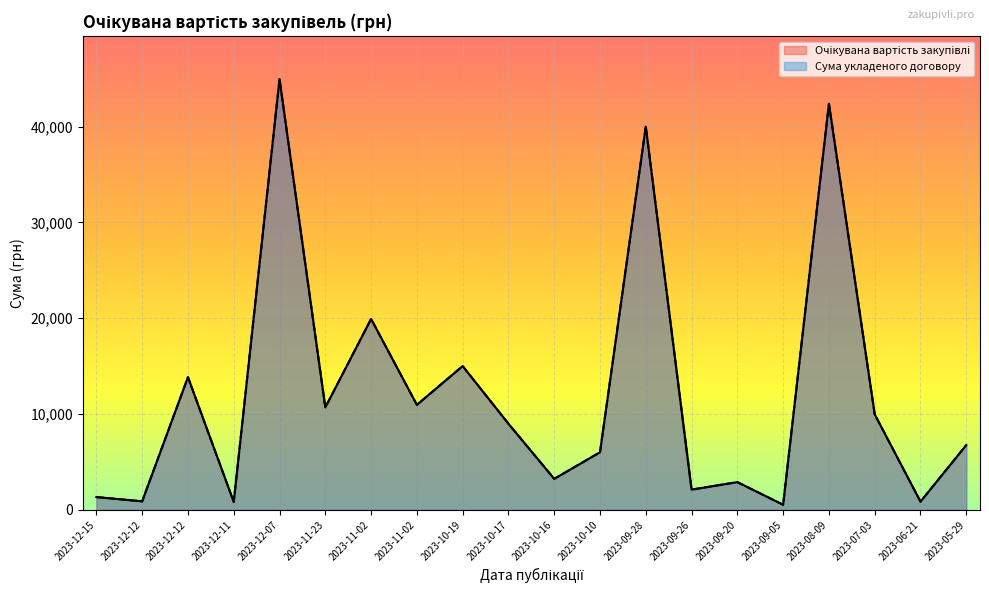

Which has a higher value, 2023-07-03 or 2023-05-29?

2023-07-03